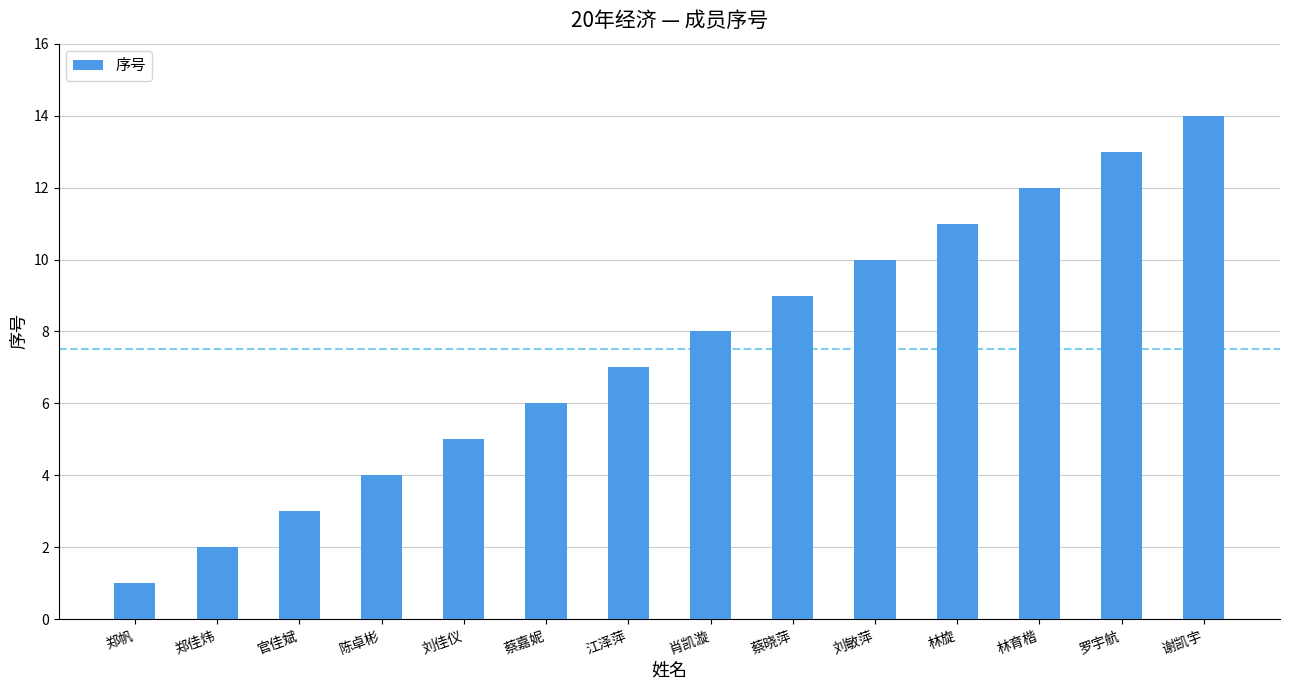

Which label corresponds to the smallest value in the chart?

郑帆